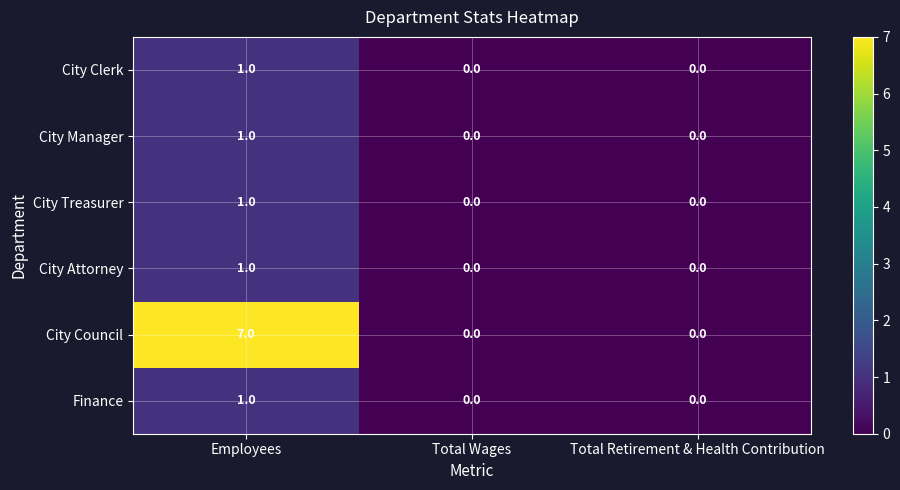

Reading left to right, list all the values displayed in this chart.

City Clerk: 1	0	0
City Manager: 1	0	0
City Treasurer: 1	0	0
City Attorney: 1	0	0
City Council: 7	0	0
Finance: 1	0	0